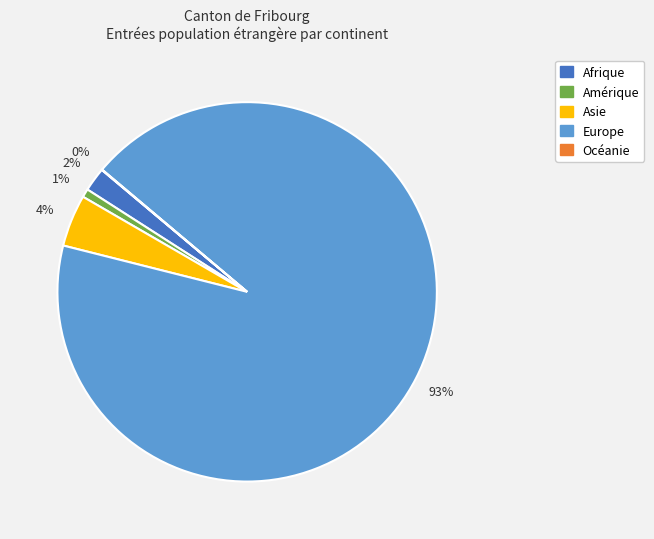

What is the ratio of the value at Afrique to the value at Asie?

0.5